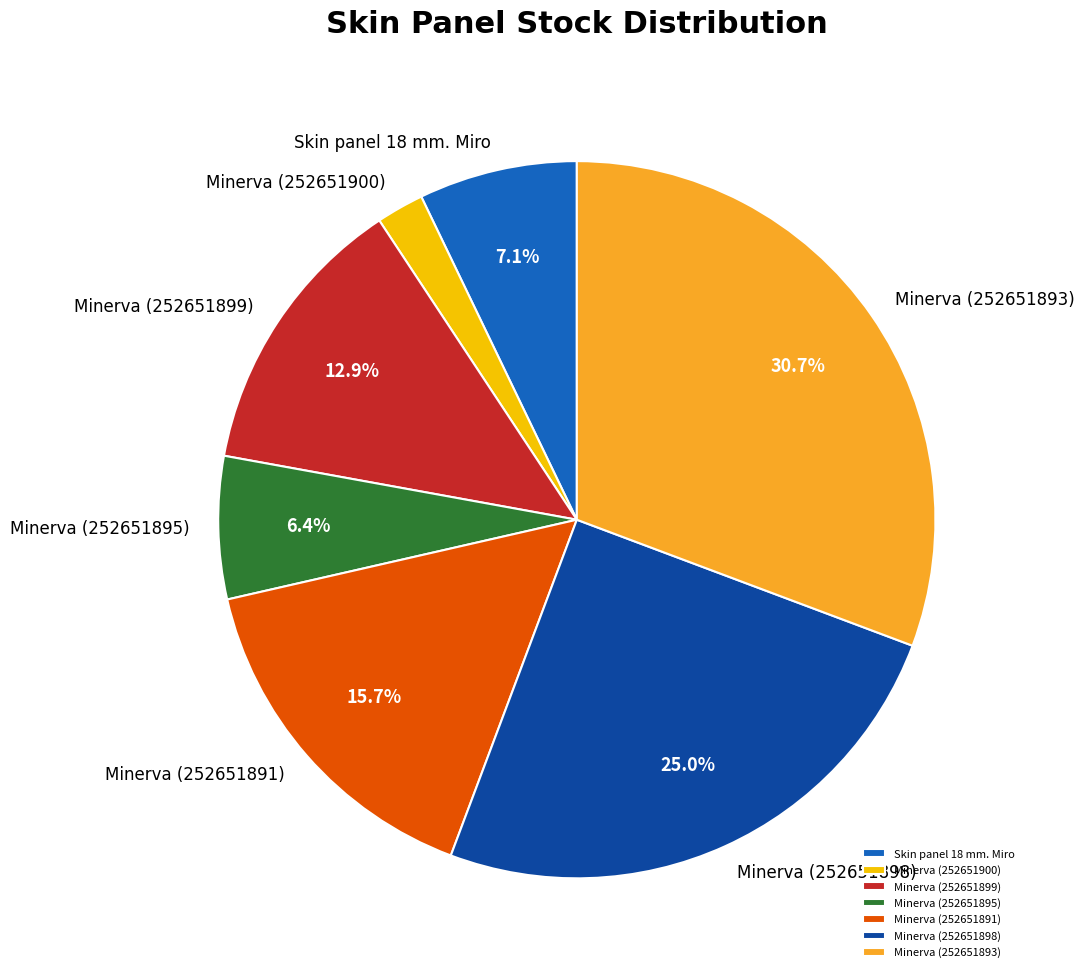

Between Minerva (252651891) and Minerva (252651898), which is larger?

Minerva (252651898)